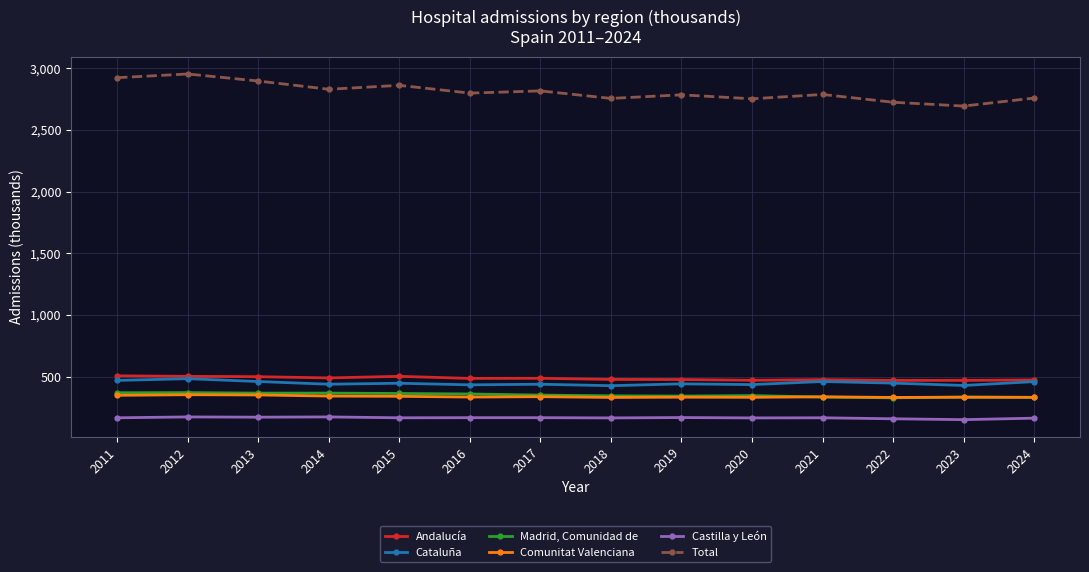

True or false: Cataluña has a value of 121 at 2013.

False